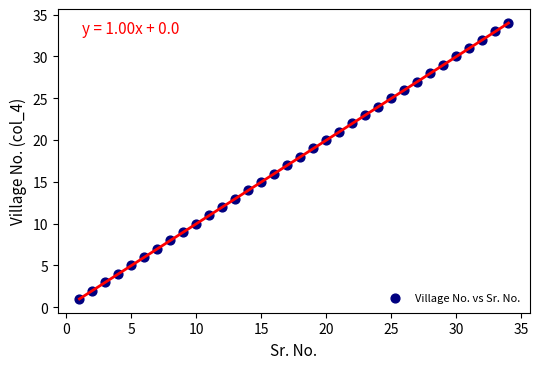

What is the range of X values (max minus min)?

33